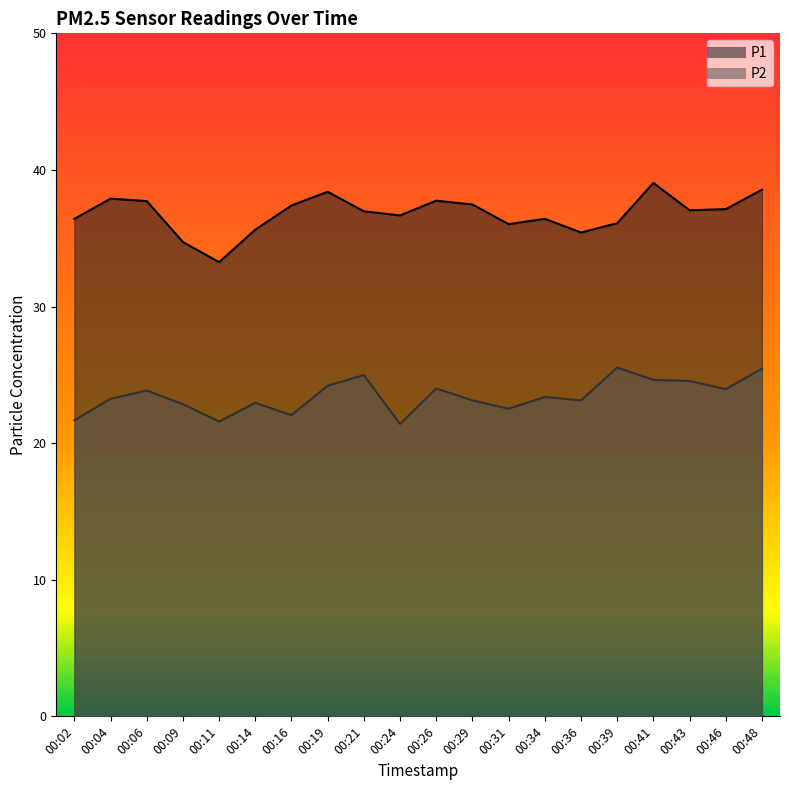

Between 00:04 and 00:46, which series saw the biggest shift?

P1